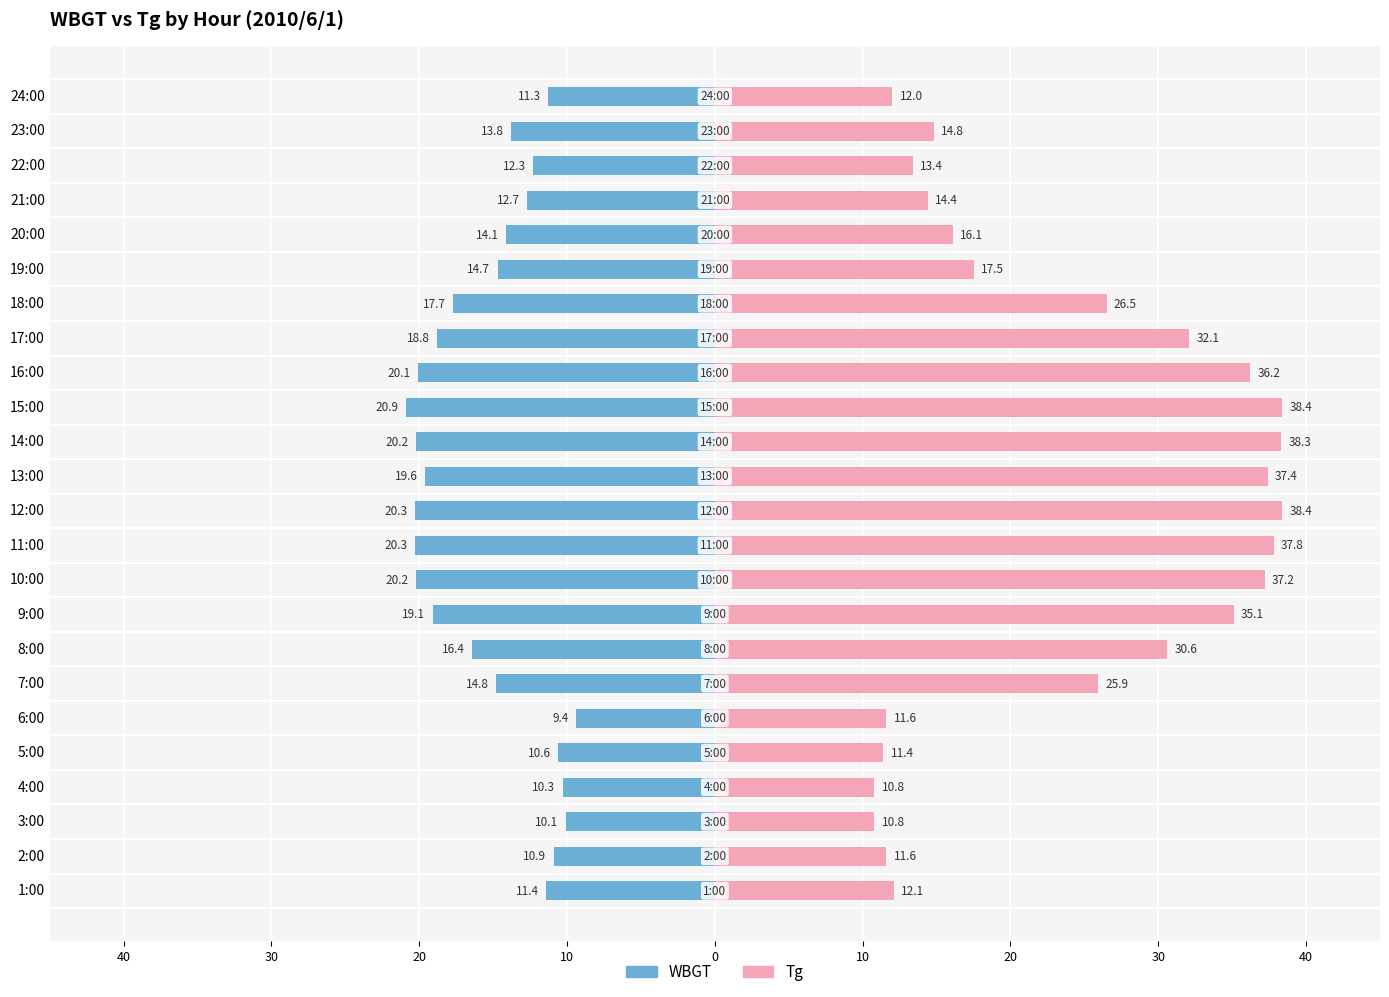

List the series in order of their overall mean, highest first.

Tg, WBGT